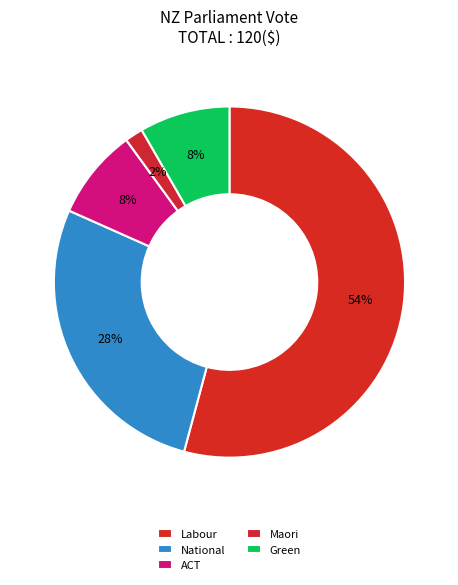

Count the number of slices in the pie.

5